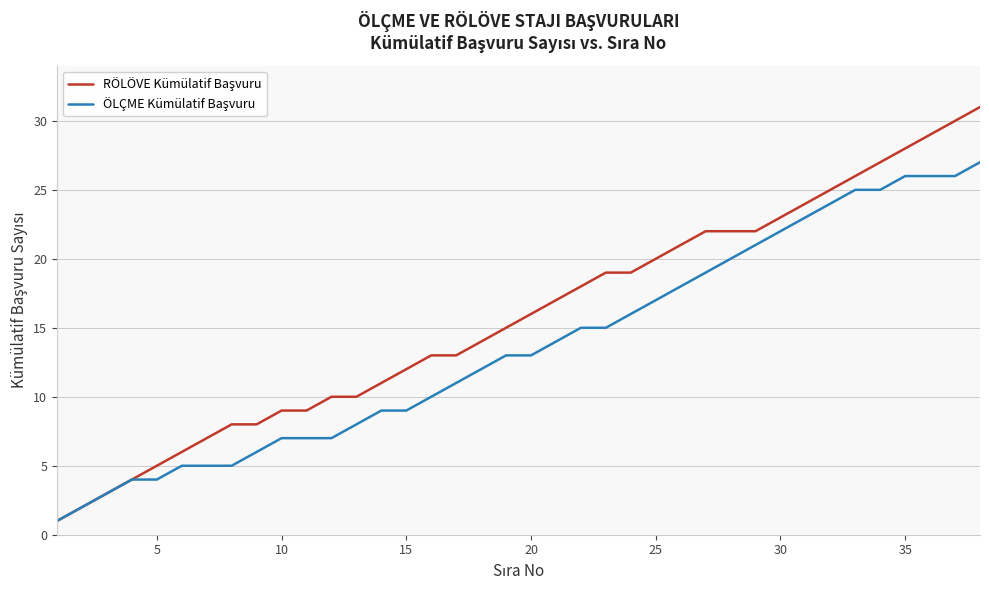

What is the maximum value shown in the chart?

31